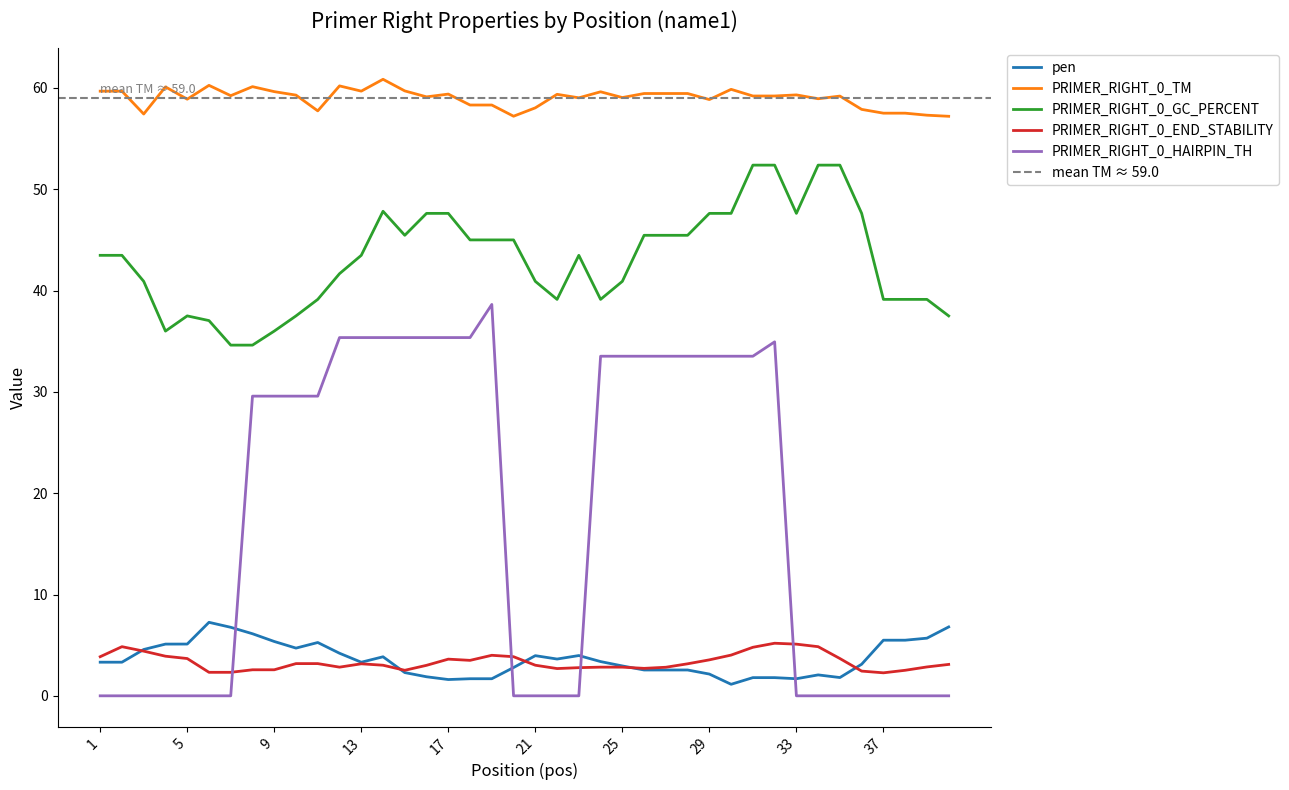

At 16, list the series in order from smallest to largest.

pen, PRIMER_RIGHT_0_END_STABILITY, PRIMER_RIGHT_0_HAIRPIN_TH, PRIMER_RIGHT_0_GC_PERCENT, PRIMER_RIGHT_0_TM